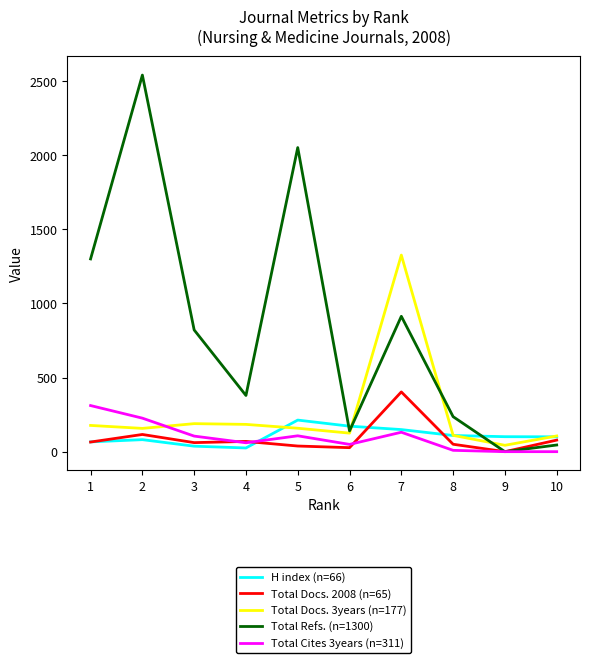

How many categories are shown in the chart?

10